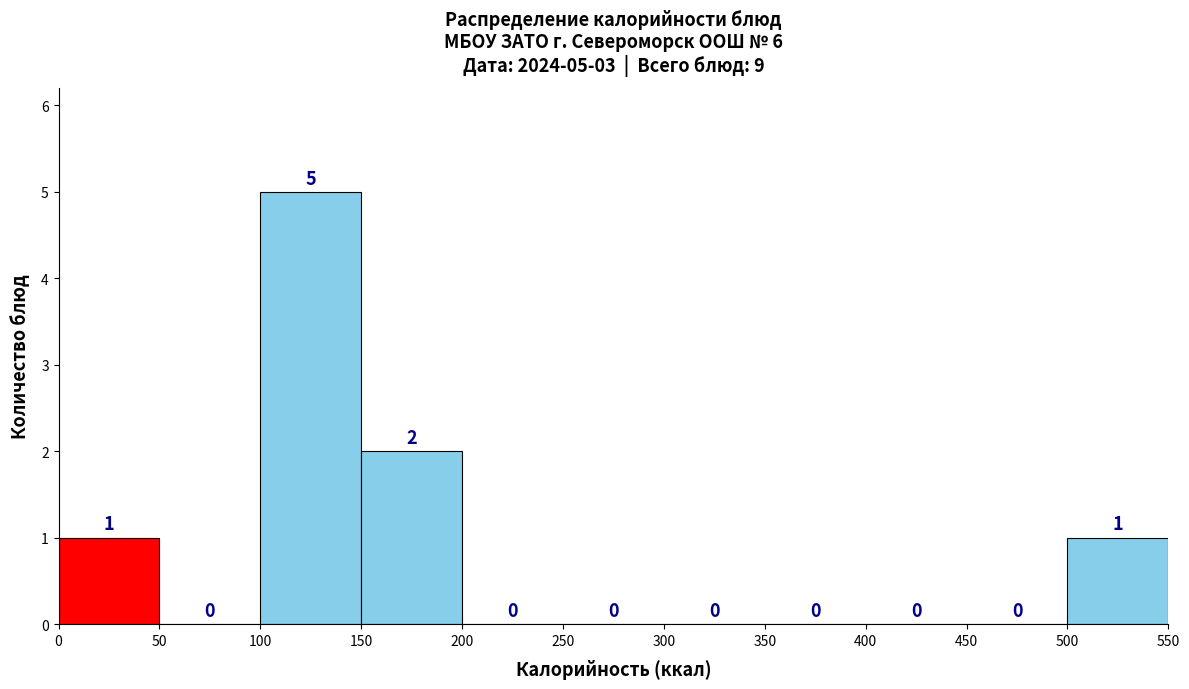

Over which range of the x-axis is the bar tallest?

100 to 150